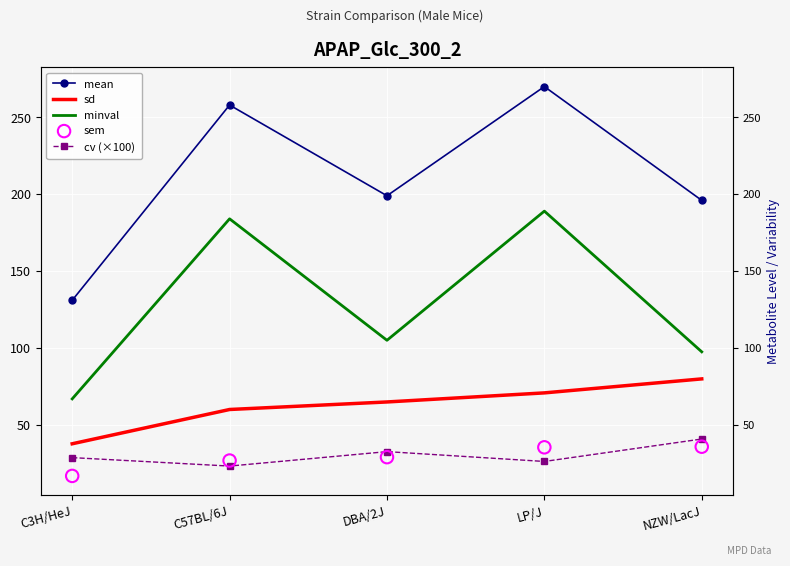

Which series has the largest total across all categories?

mean